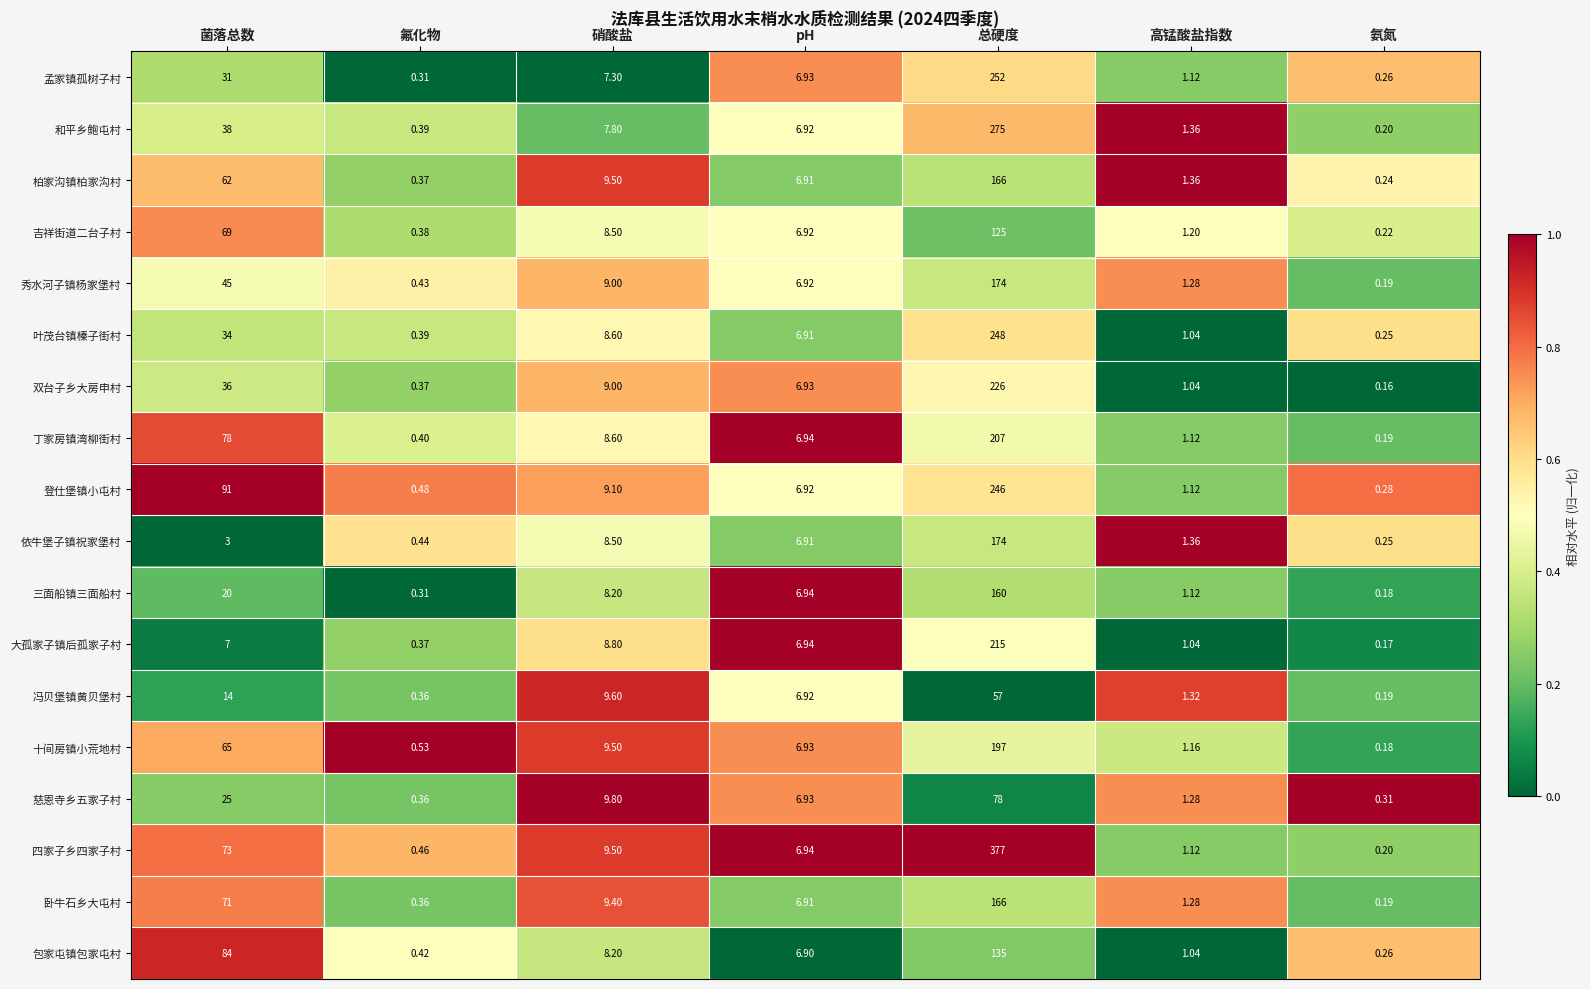

At which category is the sum across all series the highest?

总硬度